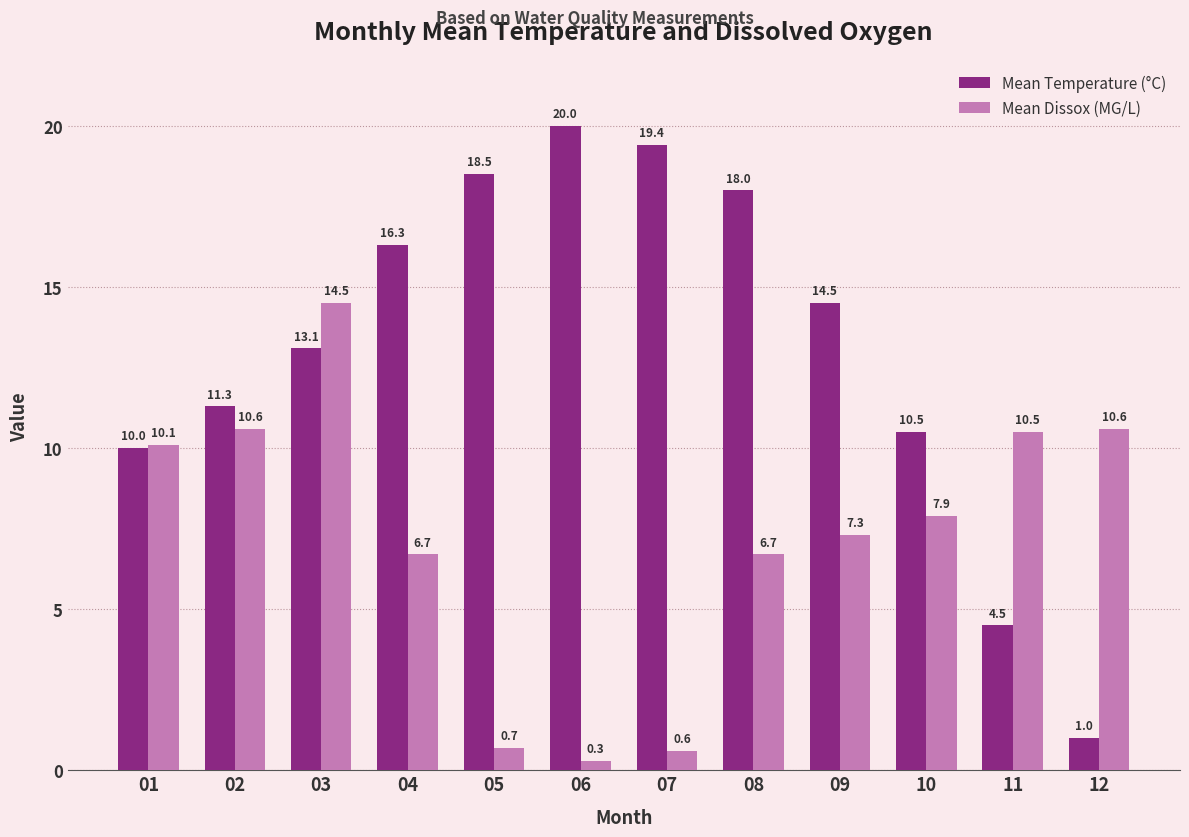

The value of Mean Dissox (MG/L) at 06 is 0.3. True or false?

True